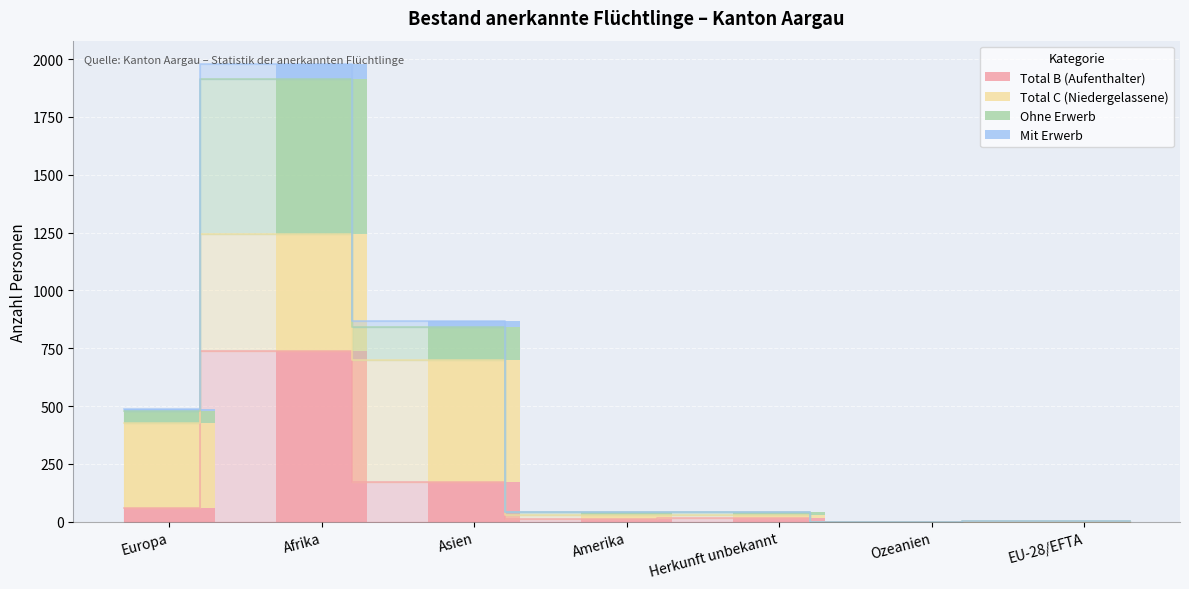

The value of Ohne Erwerb at Europa is 51. True or false?

True